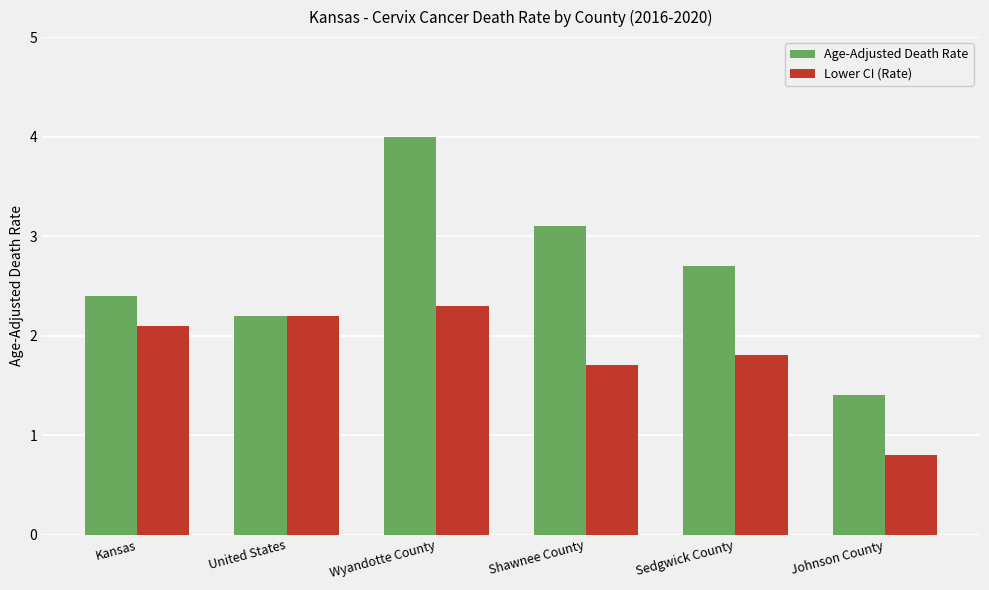

What is the smallest value displayed?

0.8